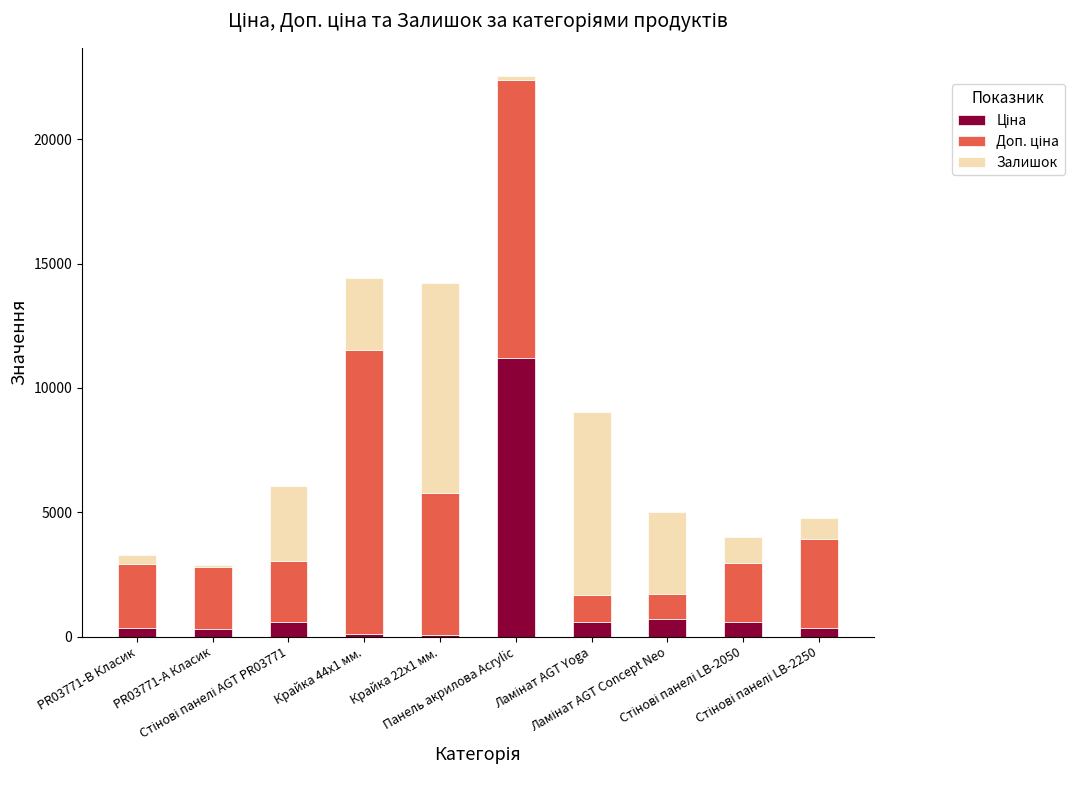

How many categories are shown in the chart?

10